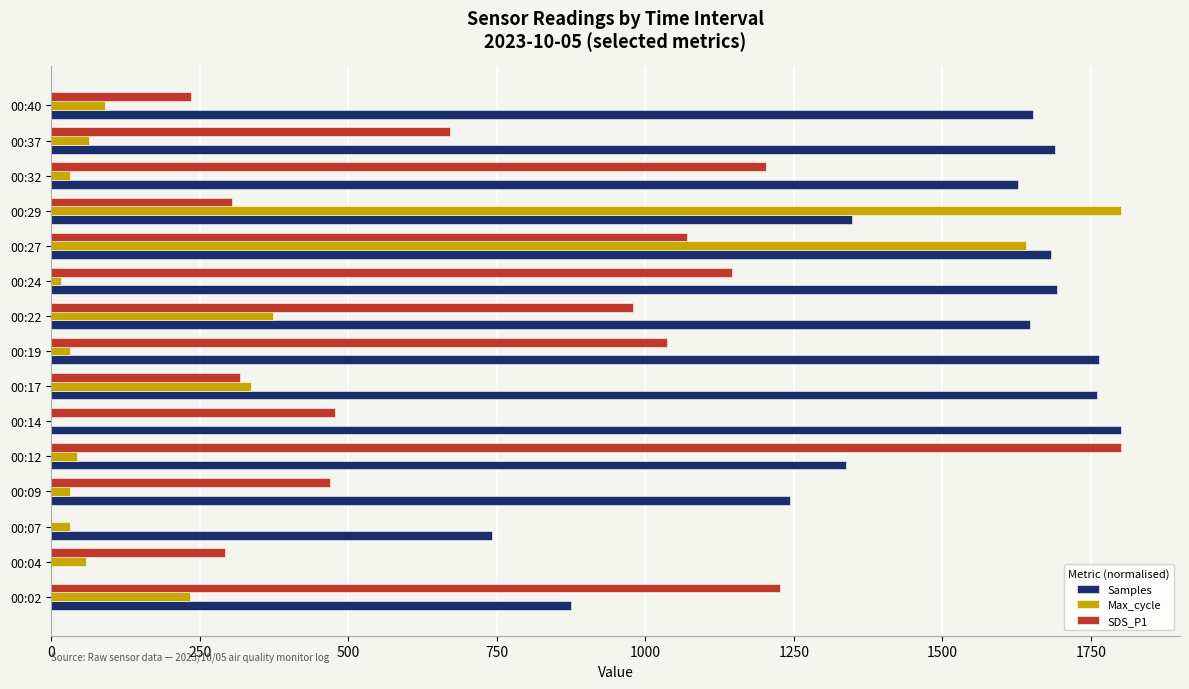

What is the maximum value shown in the chart?

1800.0